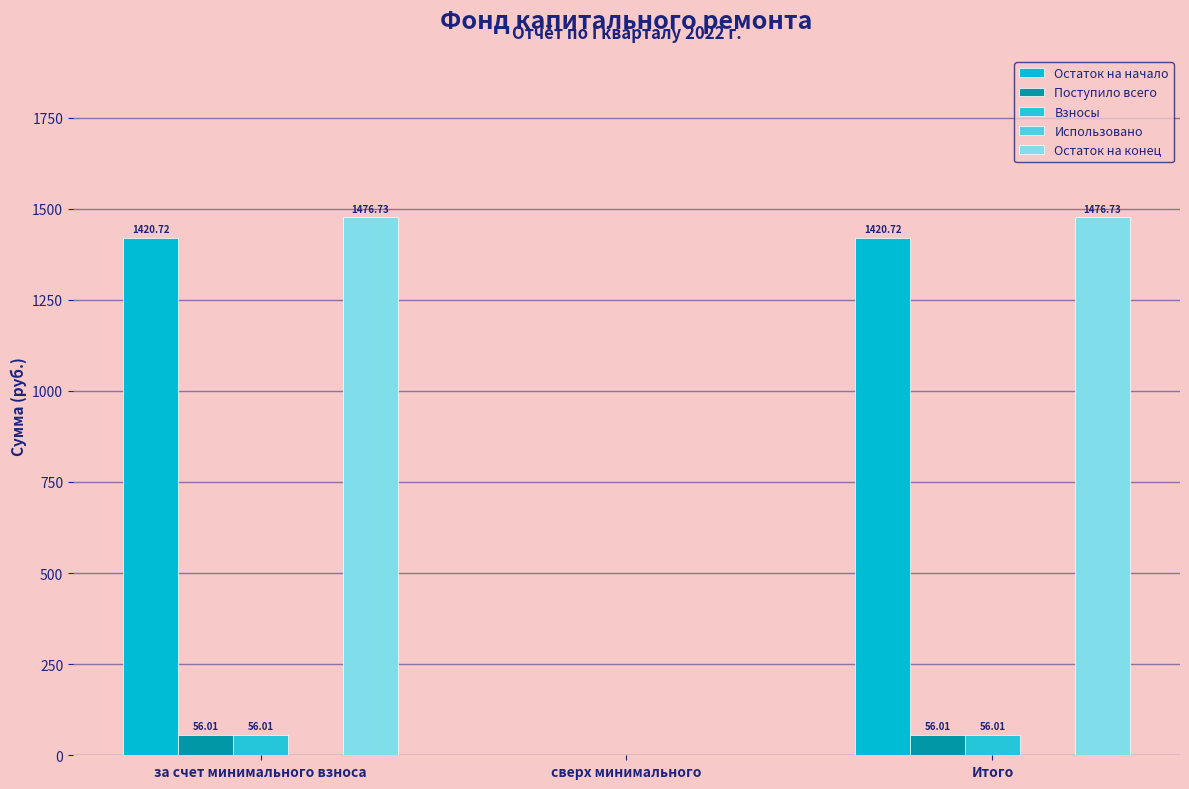

List the labels in order of Поступило всего value, largest first.

за счет минимального взноса, Итого, сверх минимального